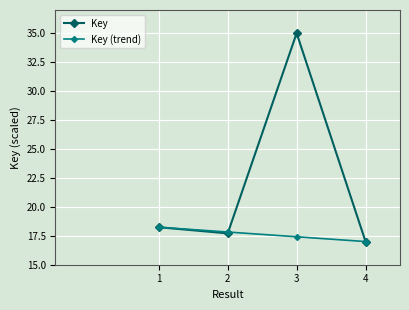

How many series are shown in this chart?

2